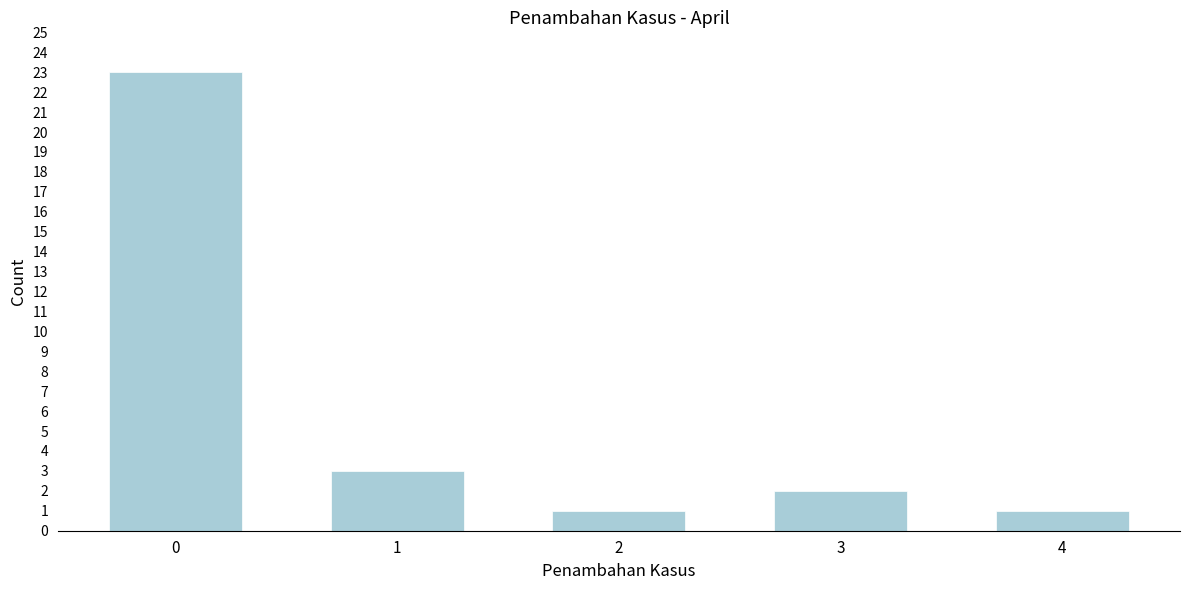

Reading left to right, list every bar in this chart as the range it spans on the x-axis followed by its height. The values are not printed on the chart, so give them approximately, as read against the axis.

-0.5 to 0.5: 23
0.5 to 1.5: 3
1.5 to 2.5: 1
2.5 to 3.5: 2
3.5 to 4.5: 1